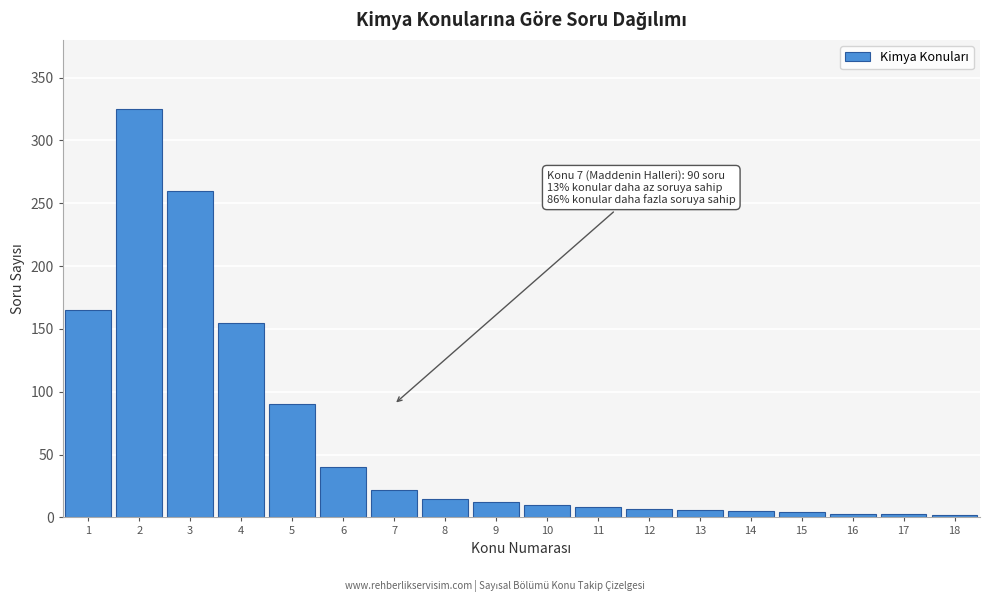

The value at 5 is 90. True or false?

True